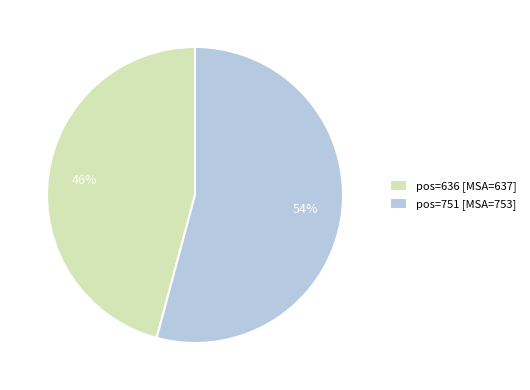

To the nearest percent, what is the average slice percentage?

50%